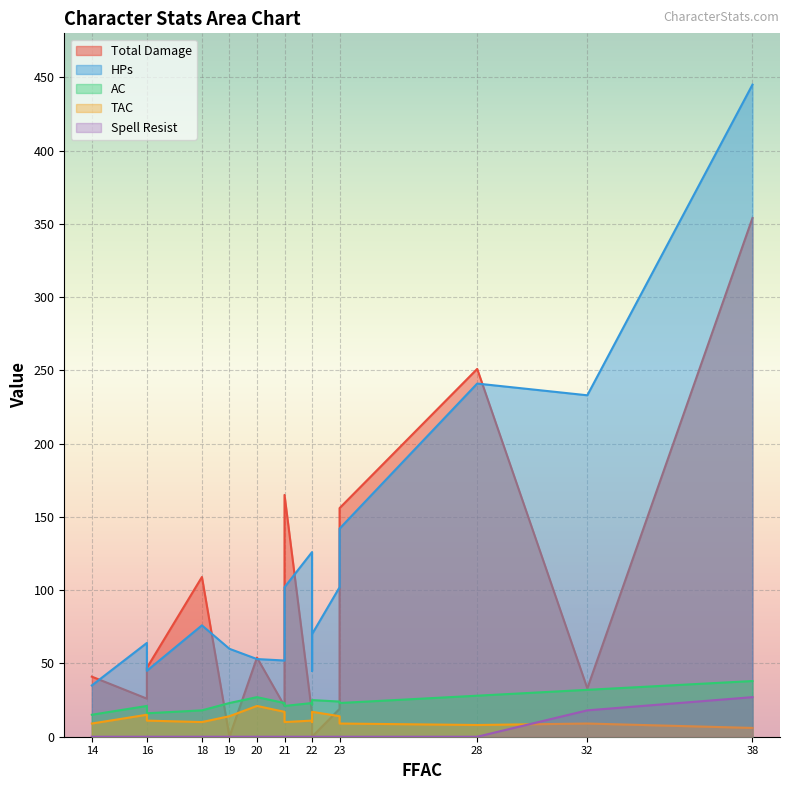

The Spell Resist series shows 13 at Persephone. True or false?

False